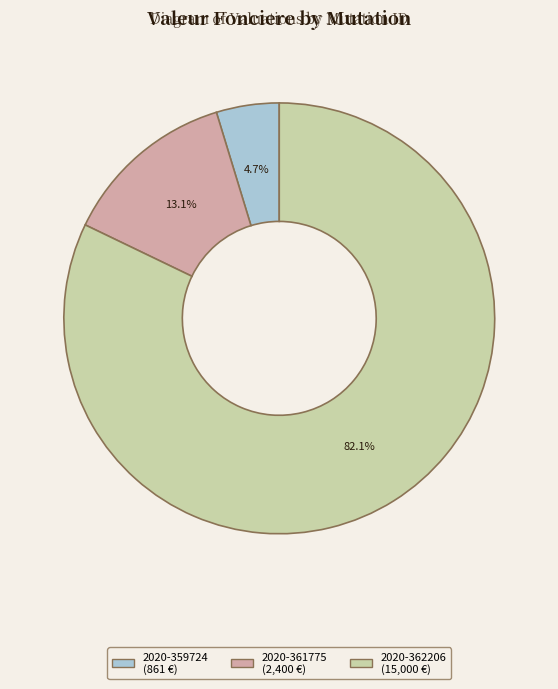

To the nearest percent, what is the difference between the largest and smallest slice percentages?

77%